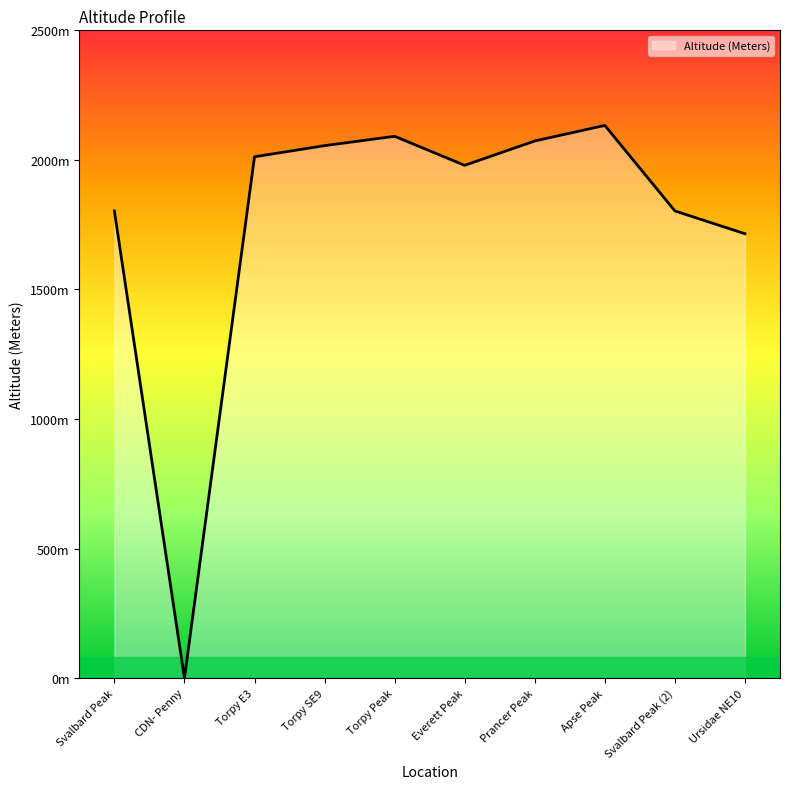

Does the chart display data point markers on the line(s)?

No